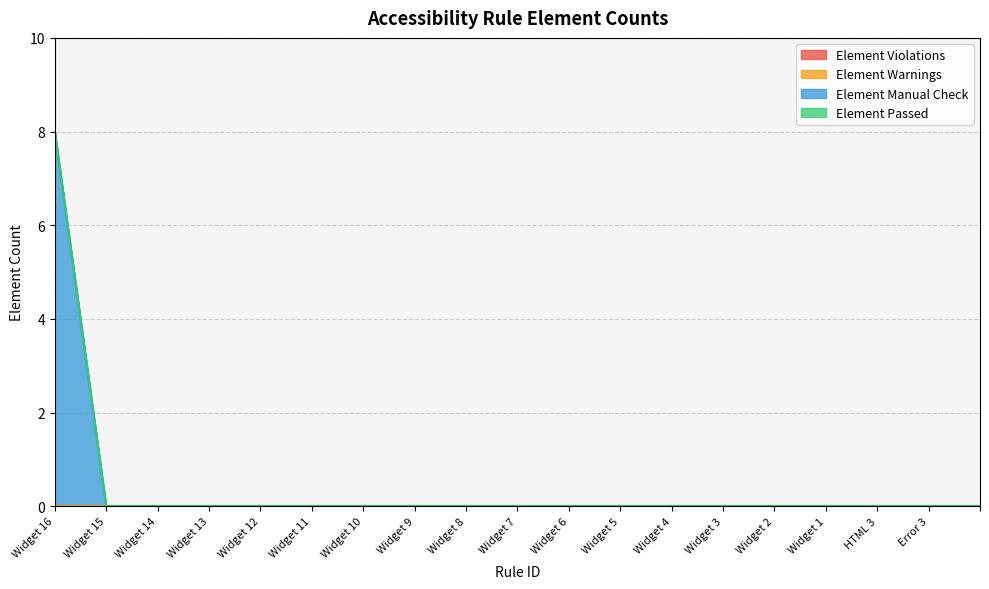

Where is Element Violations nearest to the value 0?

Widget 16